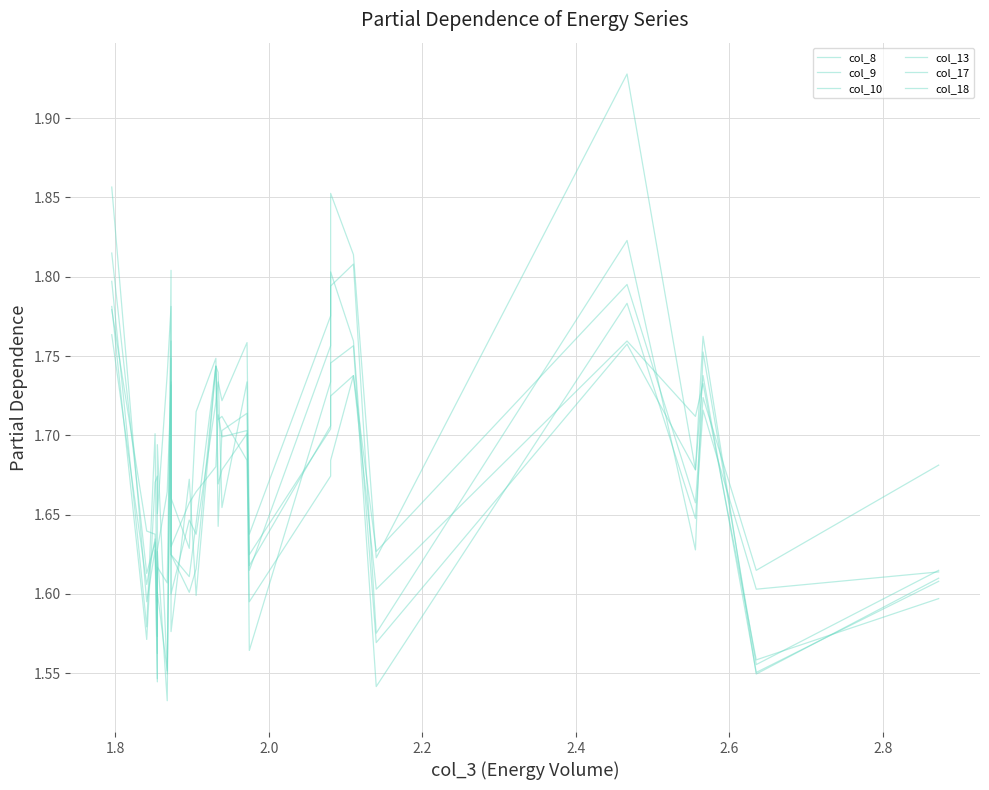

How many intersections are there between col_8 and col_17?

7